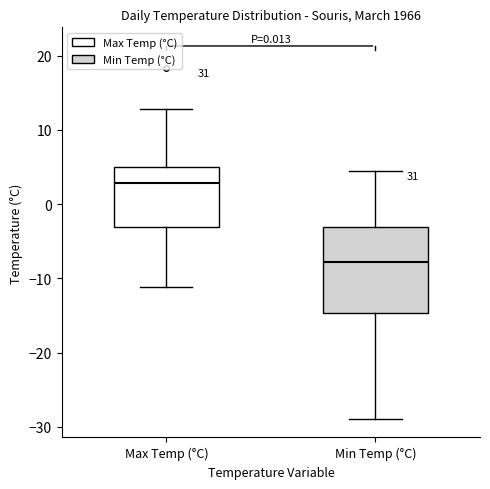

Reading left to right, read every box against the y-axis: the position of its median line, the range the box covers, and the ends of its whiskers. The values are not printed on the chart, so give them approximately, as read against the axis.

Max Temp (°C): median 3, box -3 to 5, whiskers -11 to 13
Min Temp (°C): median -8, box -15 to -3, whiskers -29 to 4